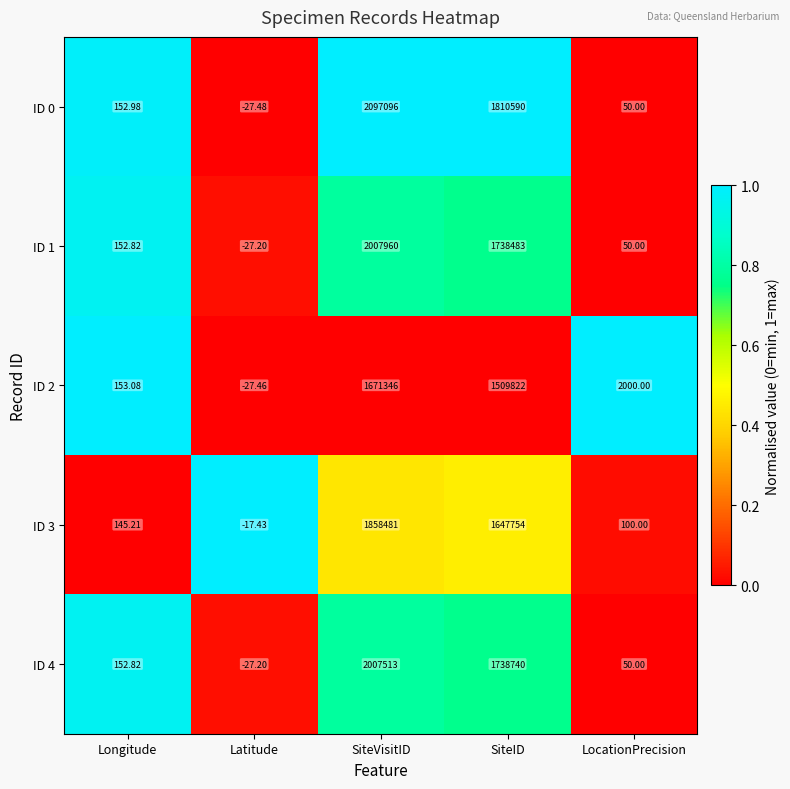

At which label does ID 0 first exceed 152?

Longitude